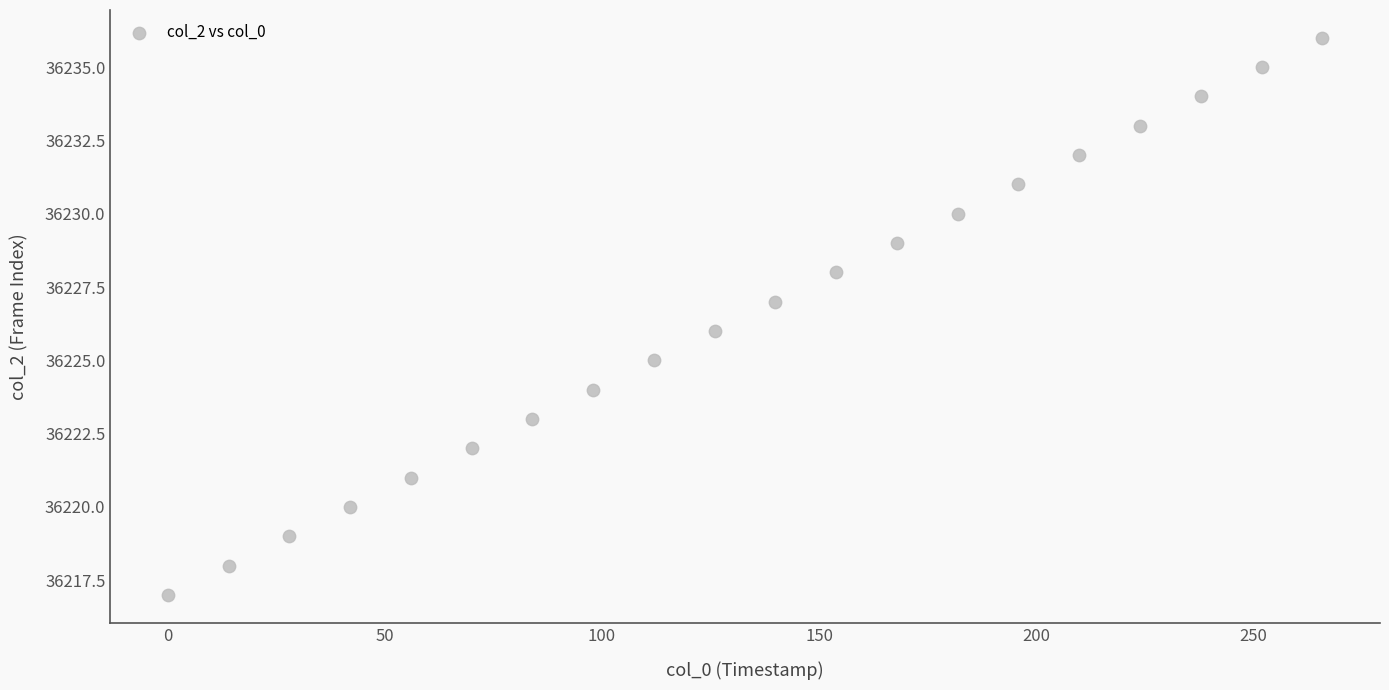

What is the range of Y values (max minus min)?

19